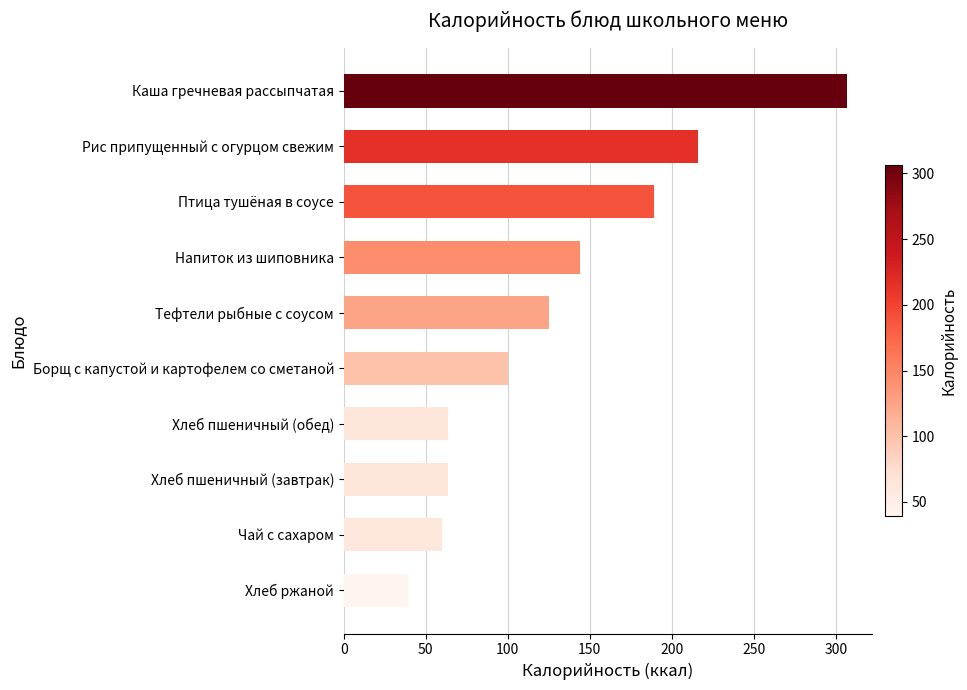

What is the smallest value displayed?

39.0